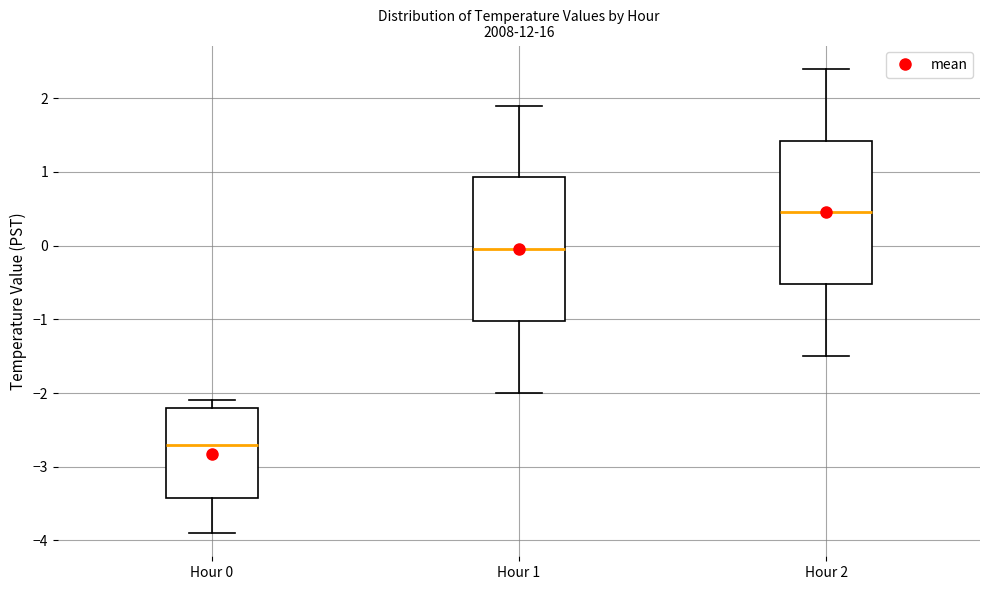

Reading left to right, read every box against the y-axis: the position of its median line, the range the box covers, and the ends of its whiskers. The values are not printed on the chart, so give them approximately, as read against the axis.

Hour 0: median -2.7, box -3.4 to -2.2, whiskers -3.9 to -2.1
Hour 1: median 0.0, box -1.0 to 0.9, whiskers -2.0 to 1.9
Hour 2: median 0.5, box -0.5 to 1.4, whiskers -1.5 to 2.4